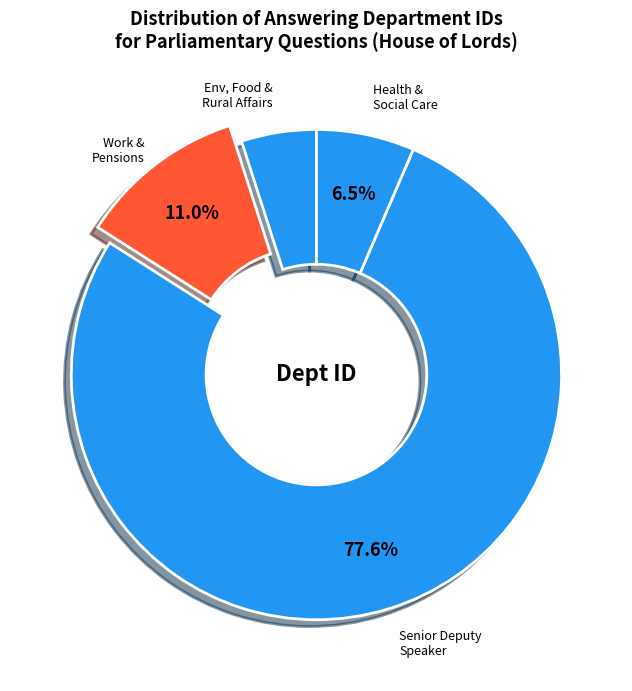

Rank the categories by value from highest to lowest.

Senior Deputy Speaker, Work and Pensions, Health and Social Care, Environment, Food and Rural Affairs